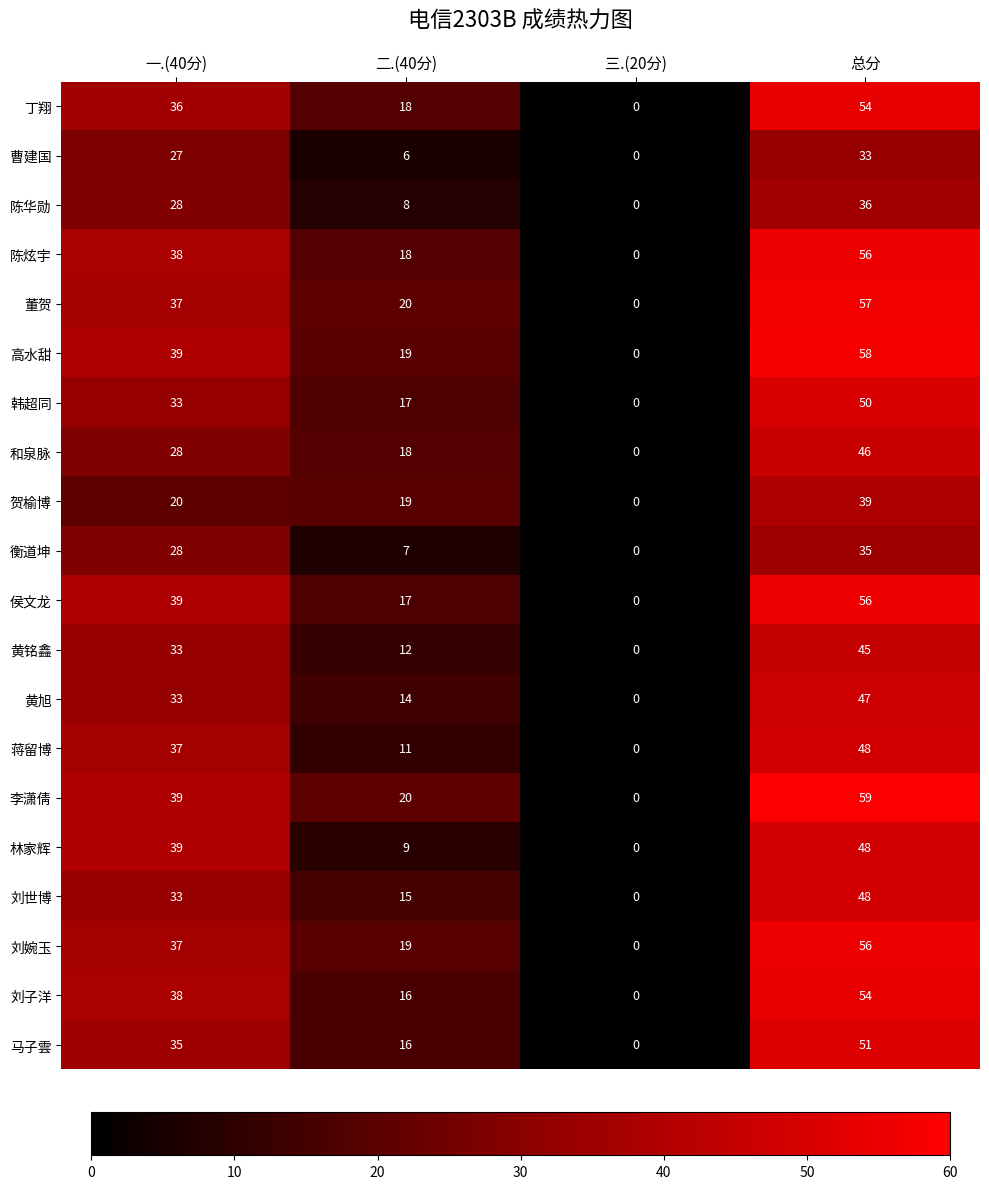

Count the number of categories in the chart.

4